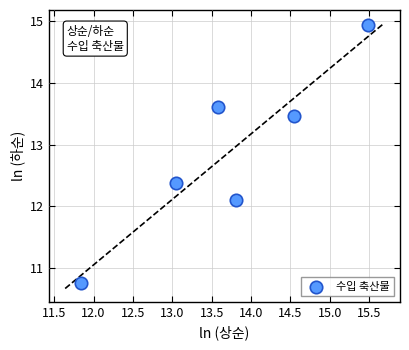

What Y value in the scatter plot is closest to 12?

12.1